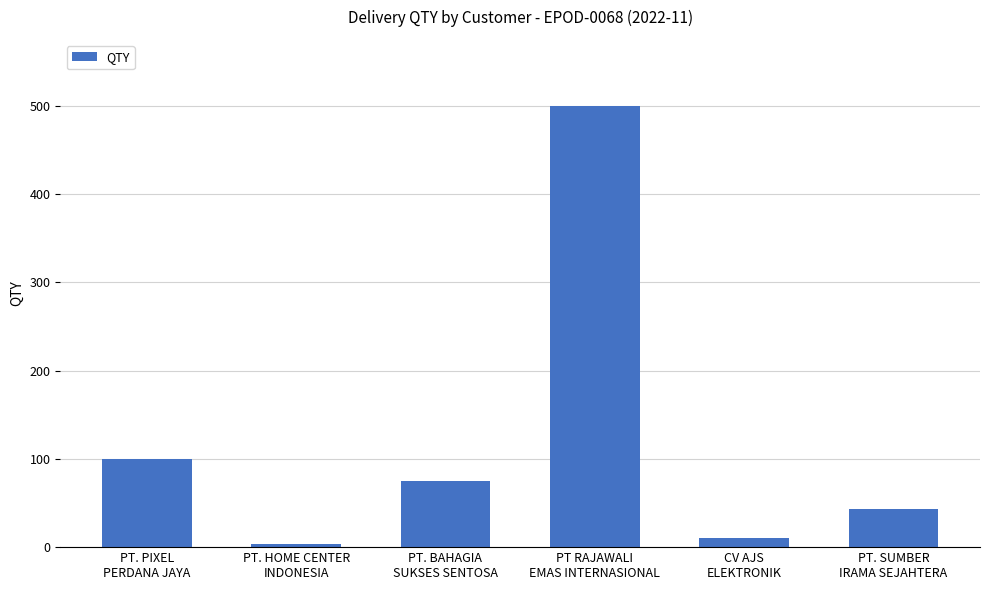

Where does the data first go above 75?

PT. PIXEL
PERDANA JAYA